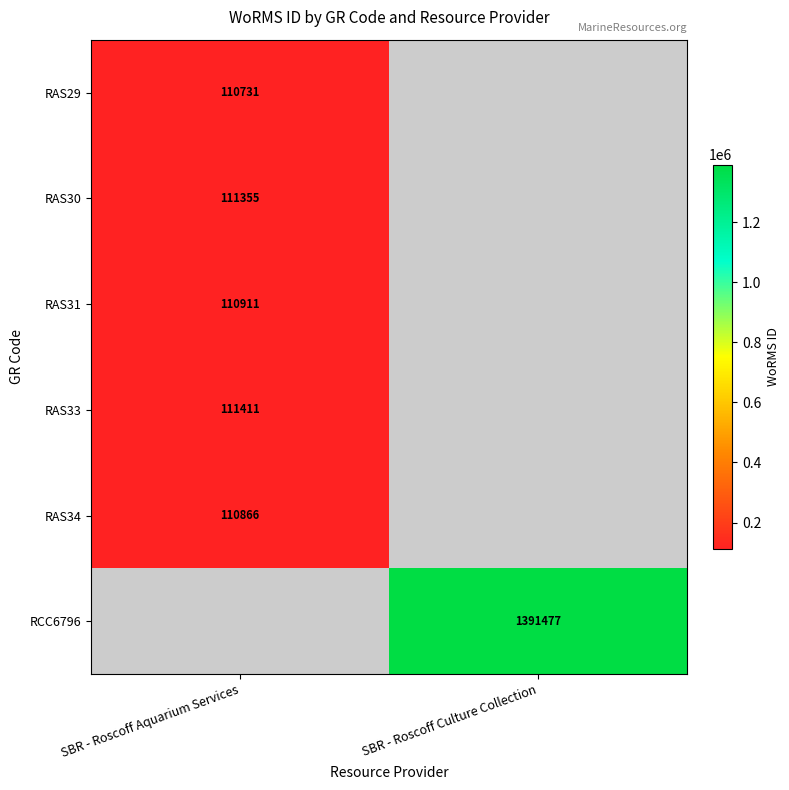

True or false: RAS33 has a value of 75814 at SBR - Roscoff Aquarium Services.

False